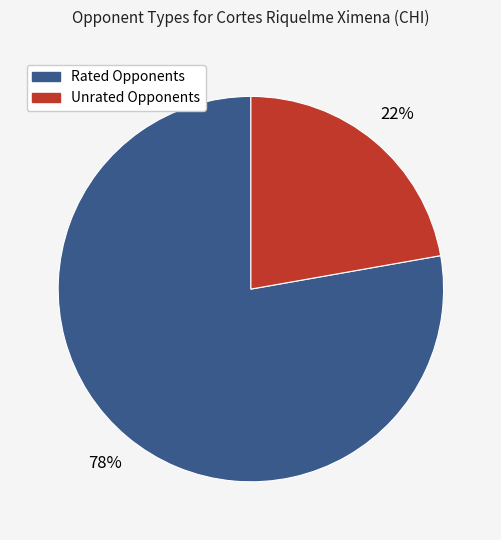

How many segments does this pie chart have?

2